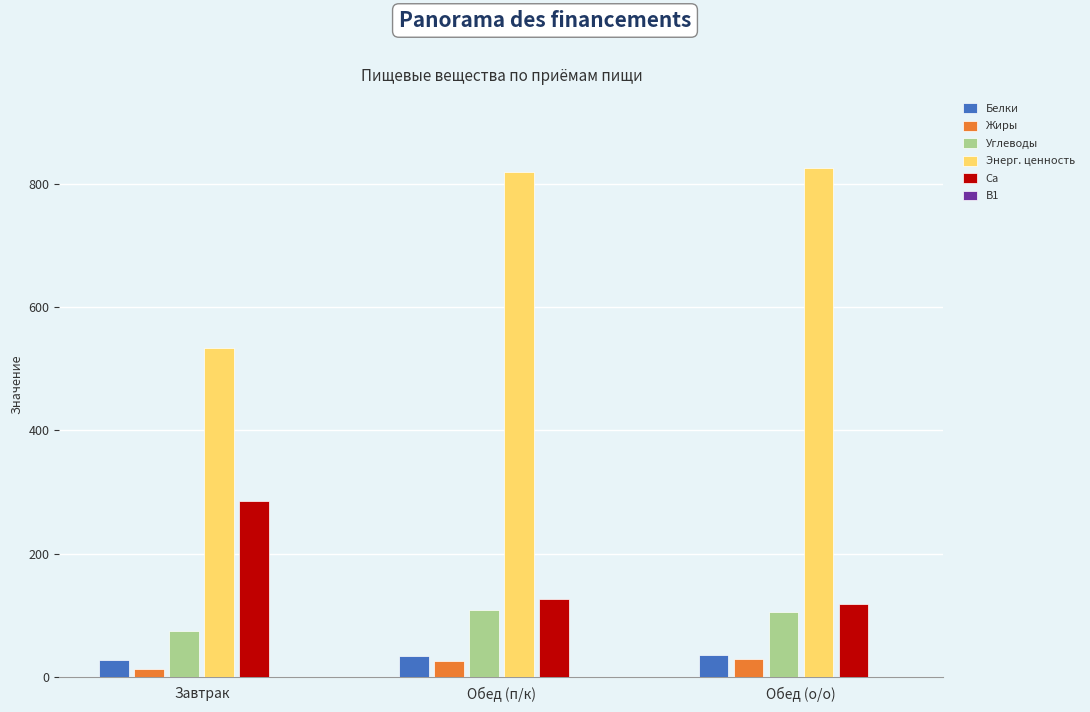

Between Завтрак and Обед (п/к), which series saw the biggest shift?

Энерг. ценность